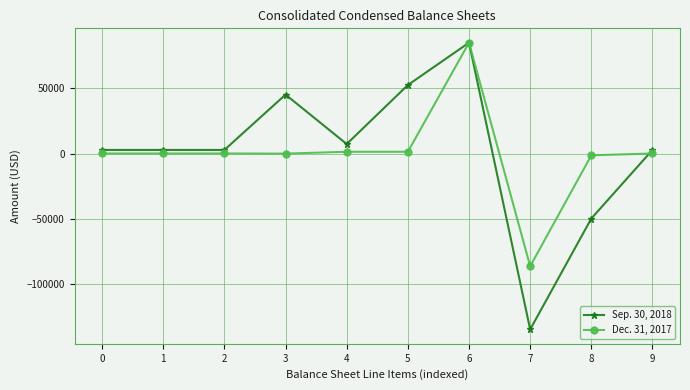

Is it true that Sep. 30, 2018 equals 45262 at 3?

True